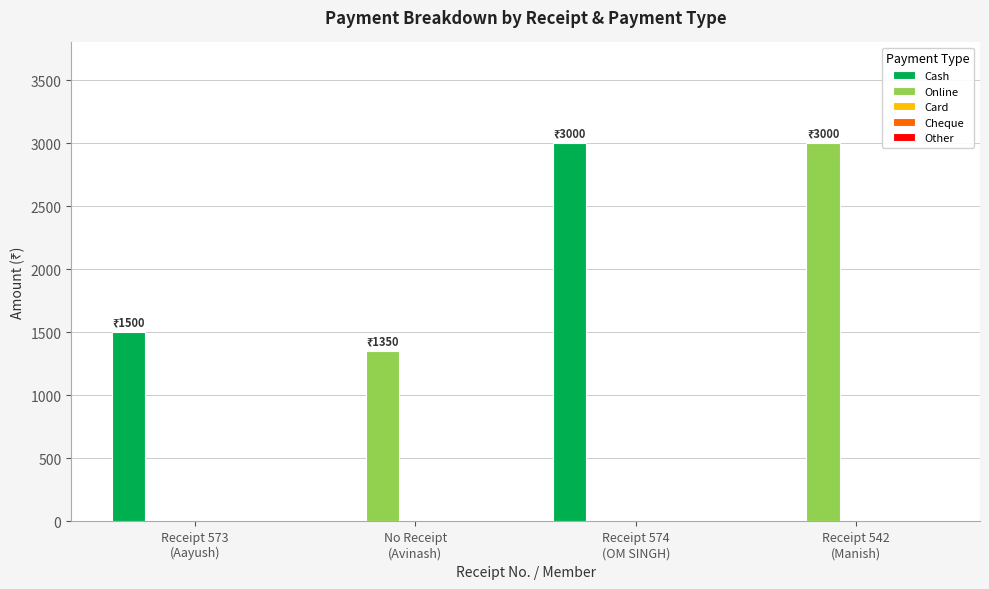

What is the highest value of the Cash series?

3000